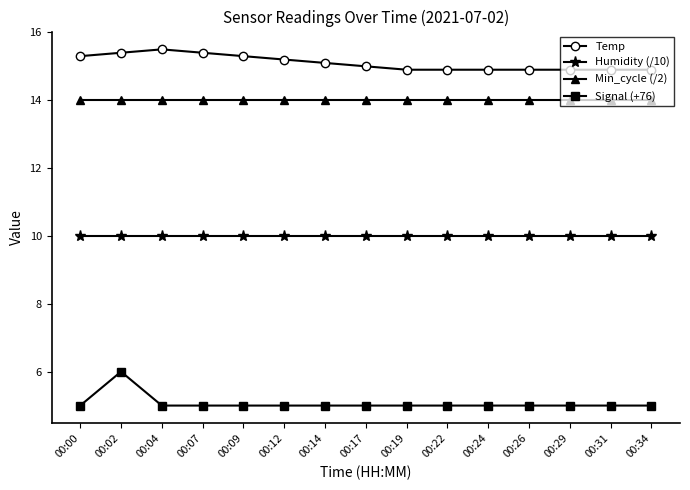

True or false: Signal (+76) and Humidity (/10) cross at least once.

False